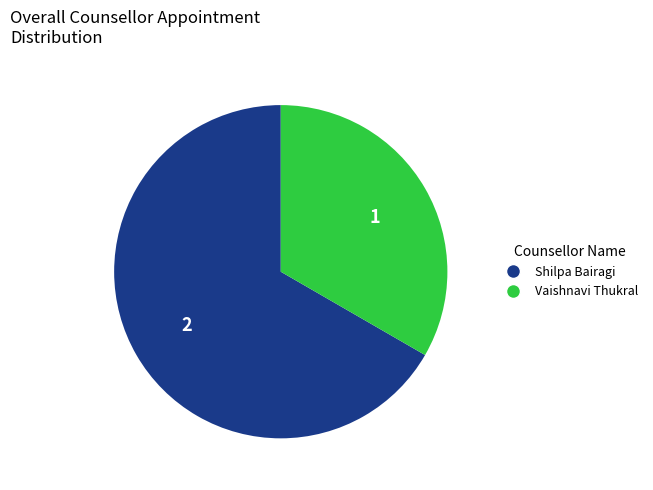

Which category has the smallest portion of the pie?

Vaishnavi Thukral